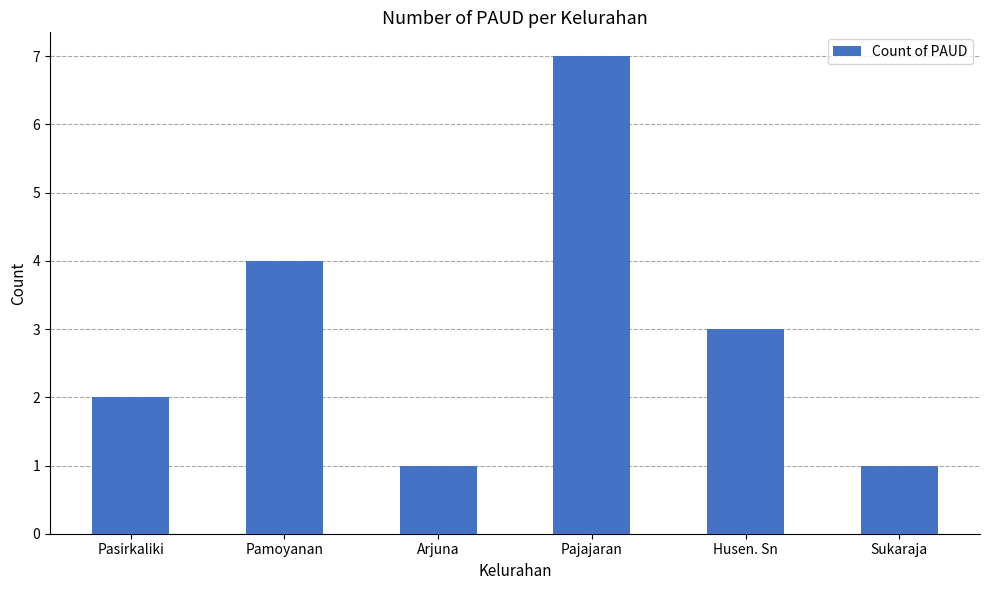

How many bars are there in total?

6